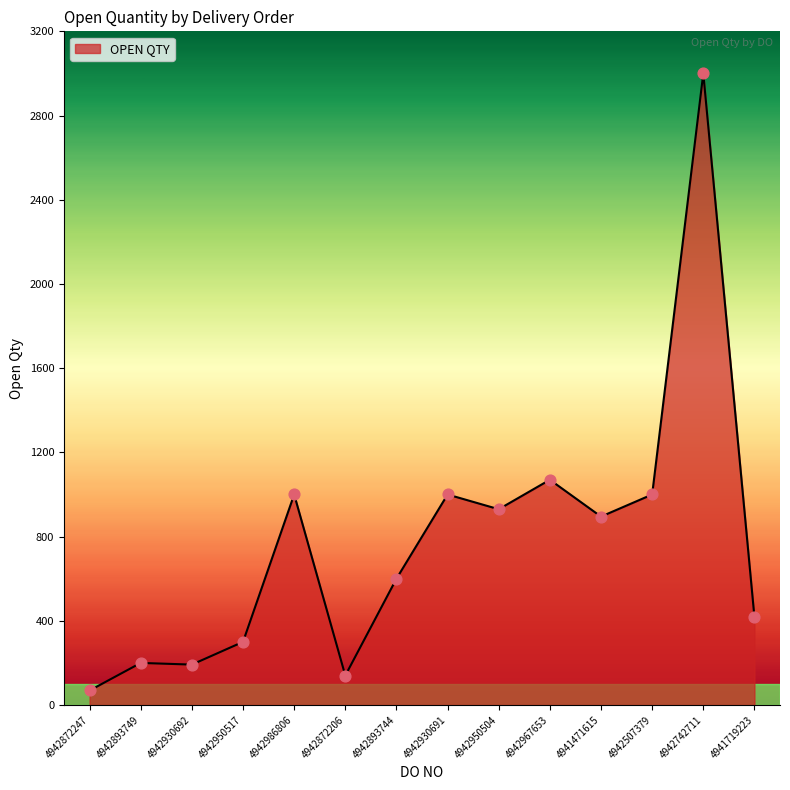

Between 4942742711 and 4942967653, which is larger?

4942742711